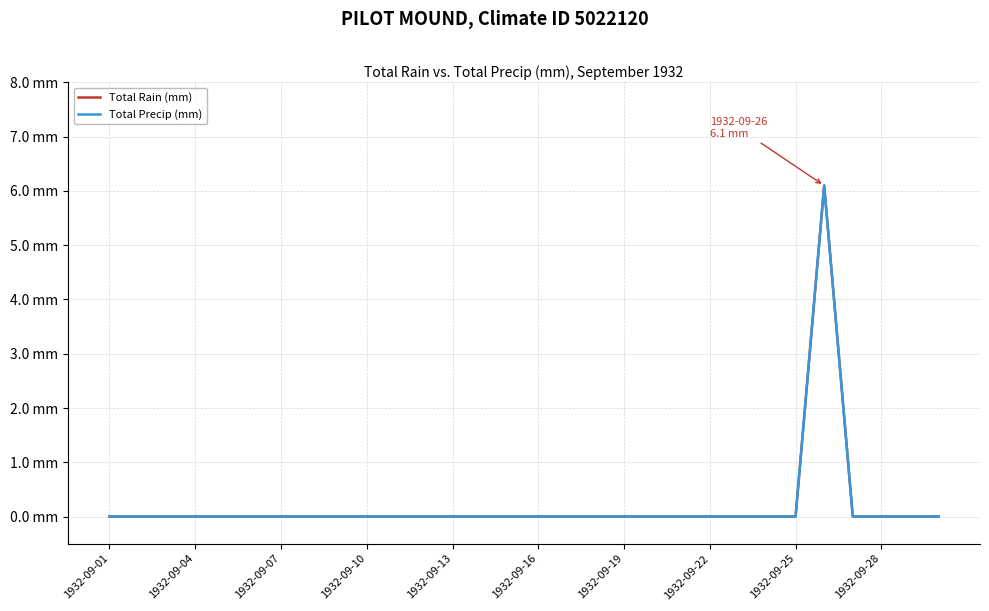

Is this an area chart (filled region under the line)?

No